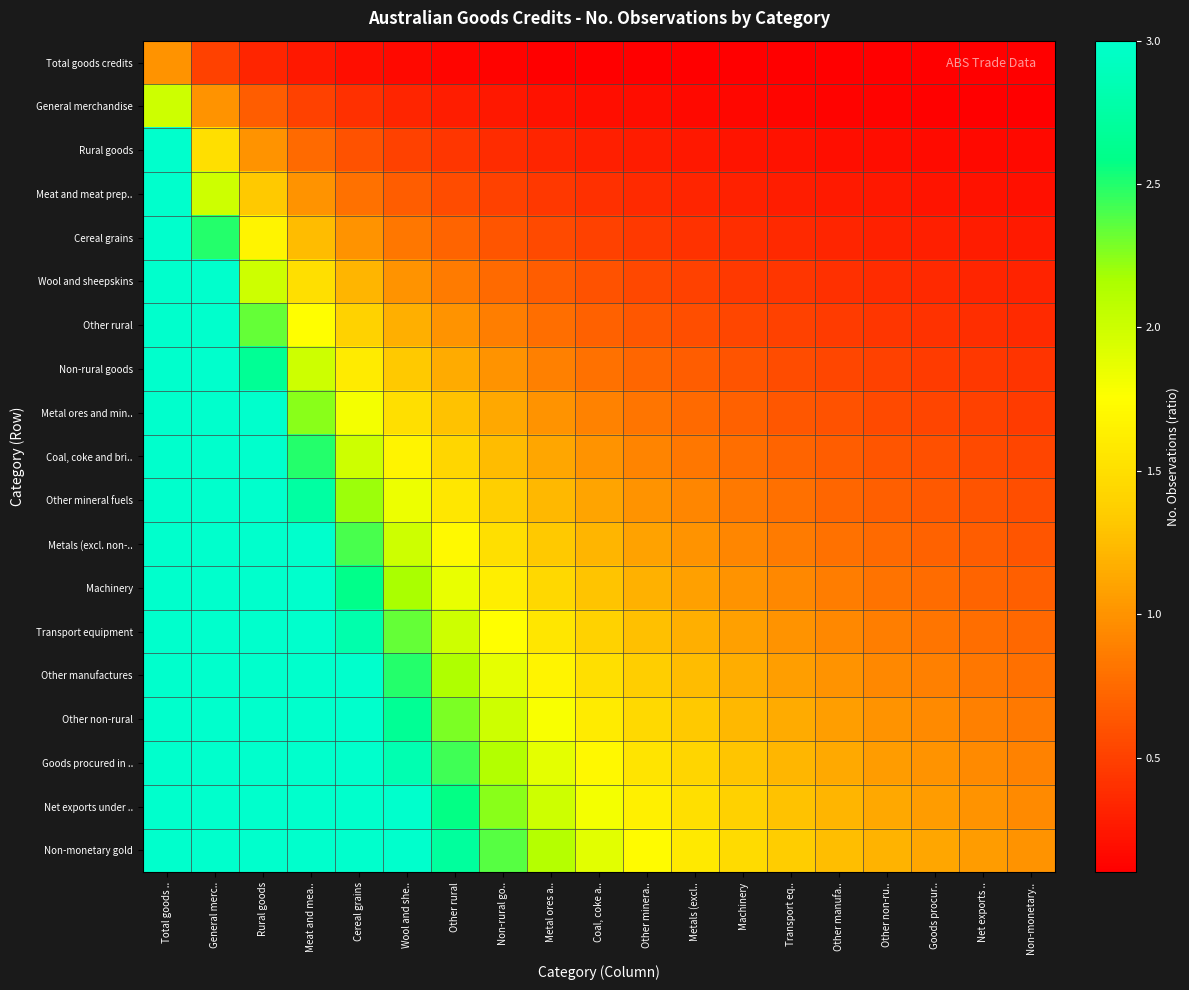

At Metals (excl.., list the series in order from smallest to largest.

Total goods credits, General merchandise, Rural goods, Meat and meat prep.., Cereal grains, Wool and sheepskins, Other rural, Non-rural goods, Metal ores and min.., Coal, coke and bri.., Other mineral fuels, Metals (excl. non-.., Machinery, Transport equipment, Other manufactures, Other non-rural, Goods procured in .., Net exports under .., Non-monetary gold